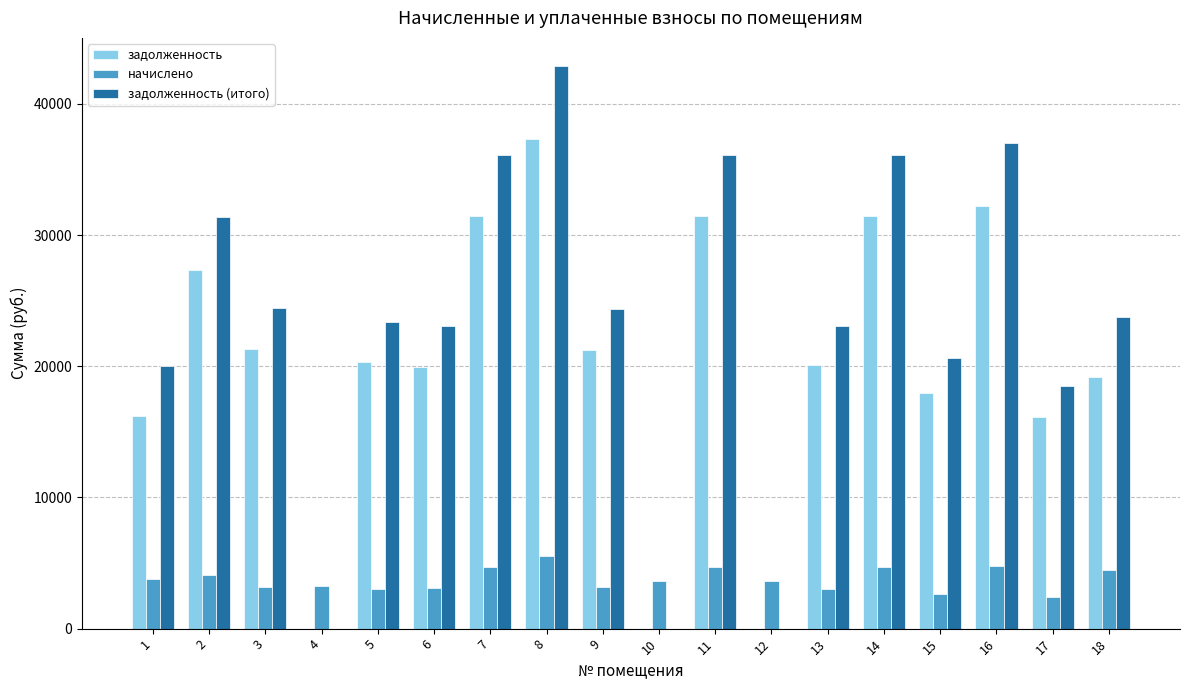

The value of задолженность (итого) at 10 is 28777.8. True or false?

False